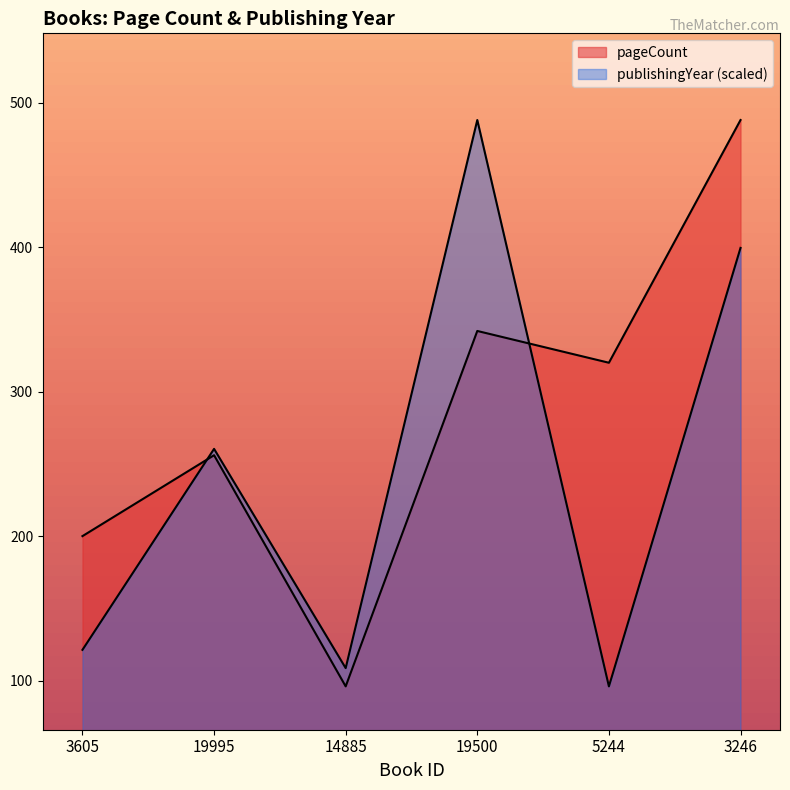

How many data points does each series have?

6